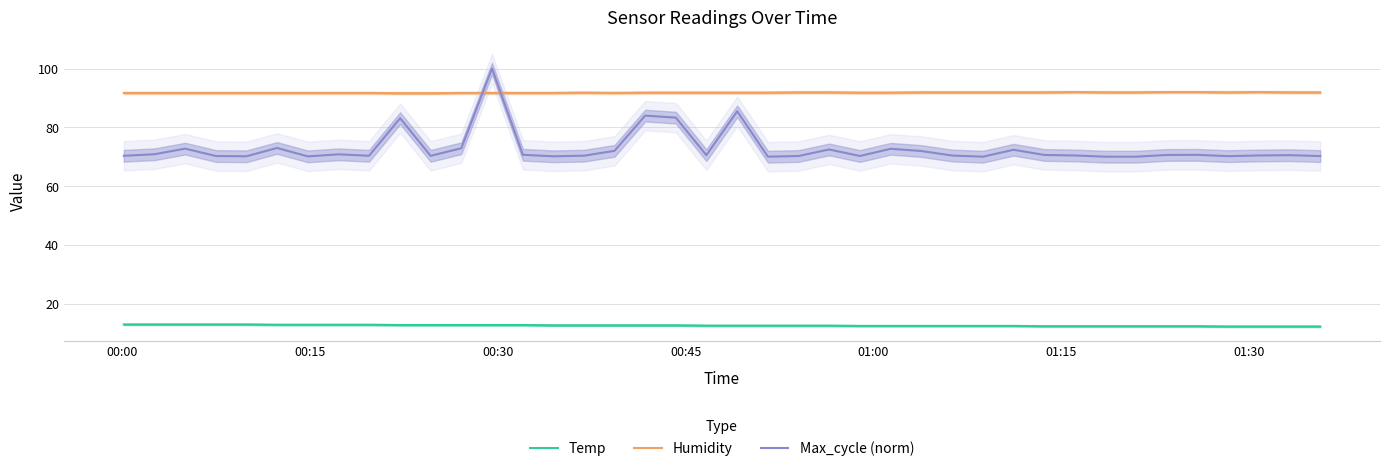

What is the highest value of the Temp series?

12.9